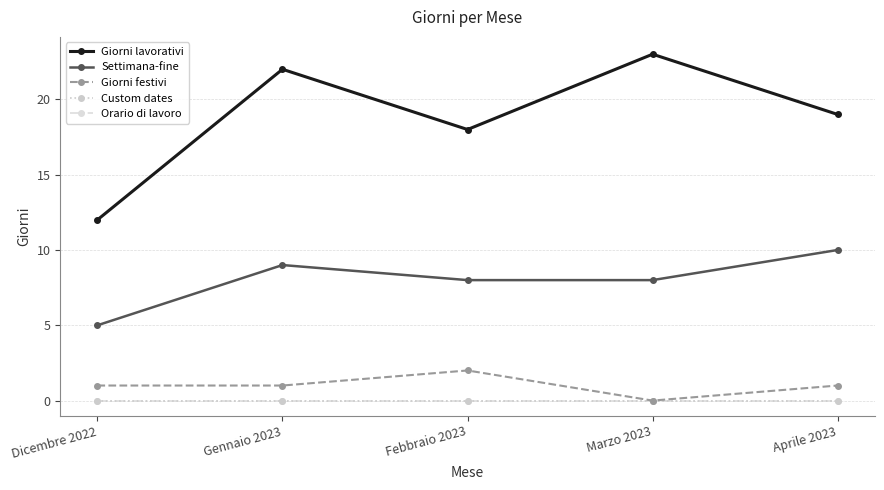

Reading left to right, extract all data points from this chart.

Giorni lavorativi: 12	22	18	23	19
Settimana-fine: 5	9	8	8	10
Giorni festivi: 1	1	2	0	1
Custom dates: 0	0	0	0	0
Orario di lavoro: 0	0	0	0	0